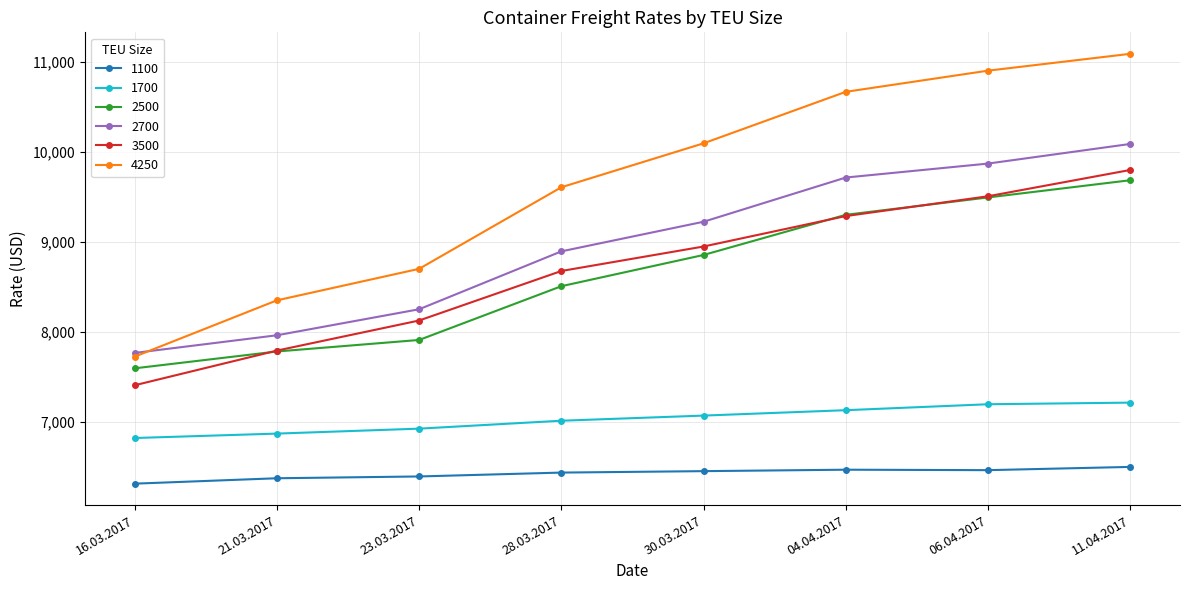

What is the sum of the 3500 values at 23.03.2017 and 21.03.2017?

15926